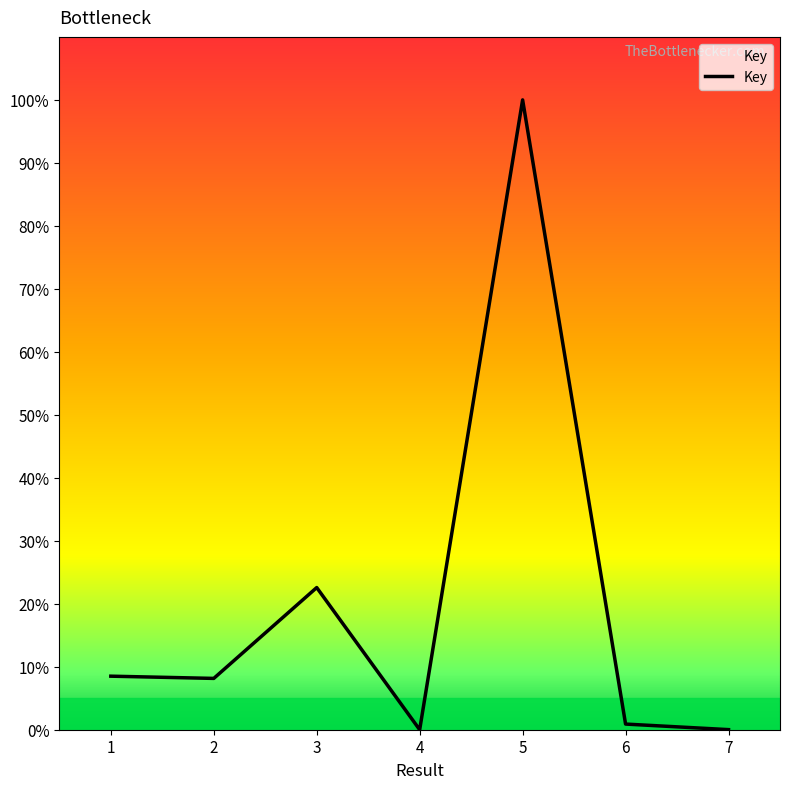

Which category has the highest value across all series?

5